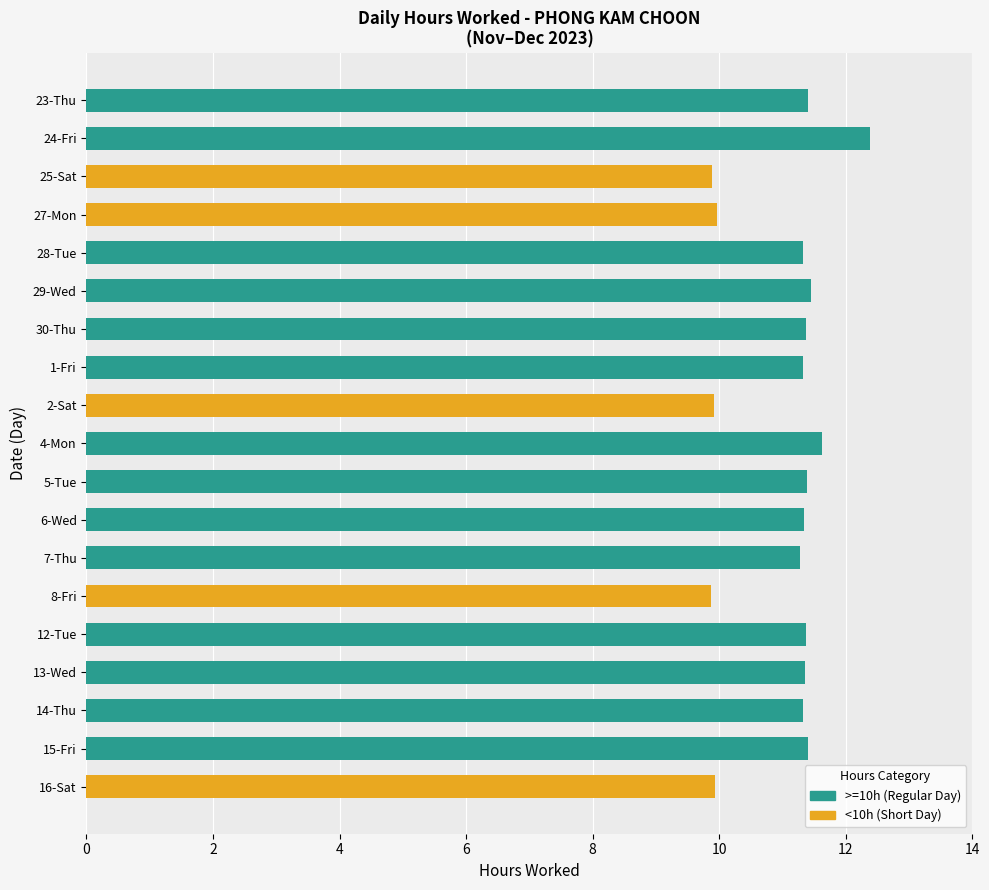

What is the total value across all series at 8-Fri?

9.9